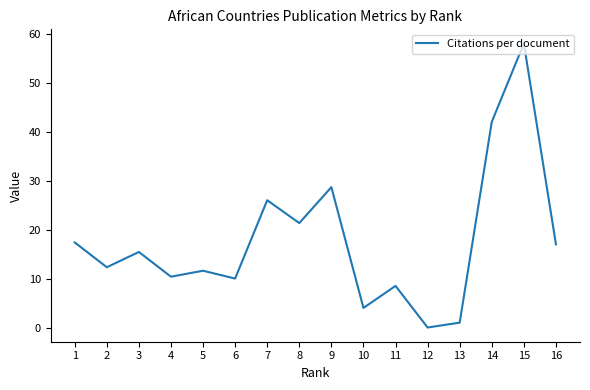

What is the sum of the values at 1 and 5?

29.0